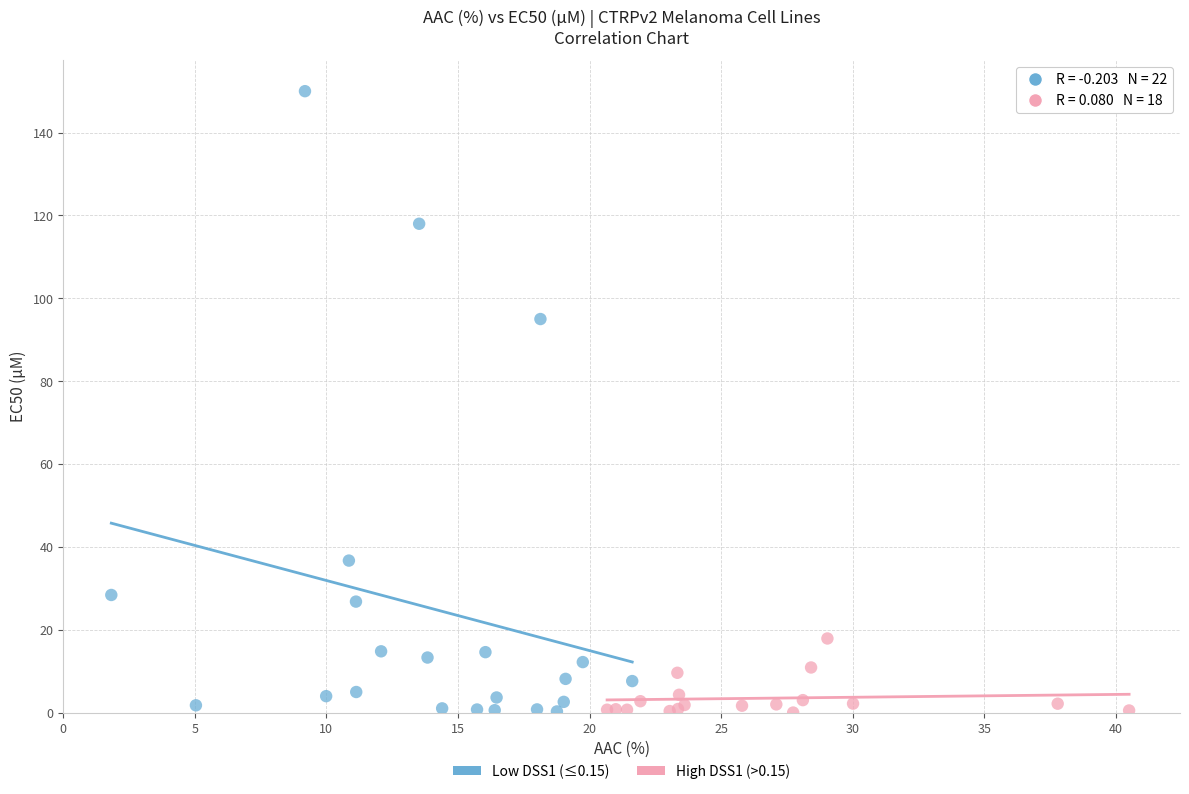

Which series reaches the maximum Y coordinate?

Low DSS1 (≤0.15)